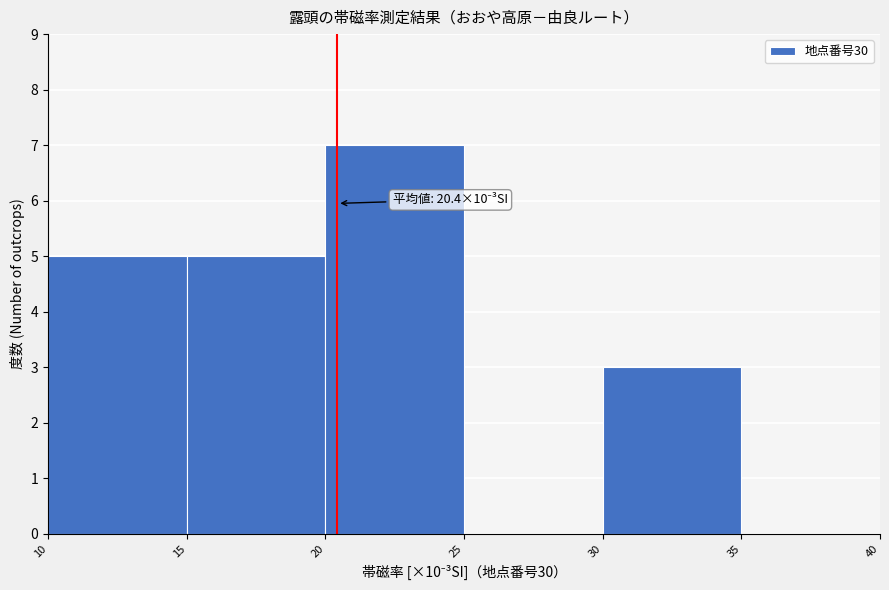

Over which range of the x-axis is the bar tallest?

20 to 25